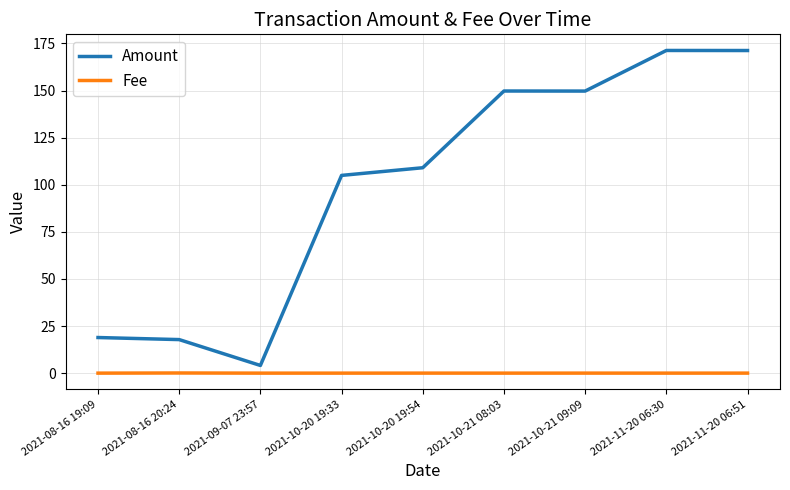

Is the value of Fee at 2021-10-21 09:09 greater than the value of Amount at 2021-11-20 06:30?

No